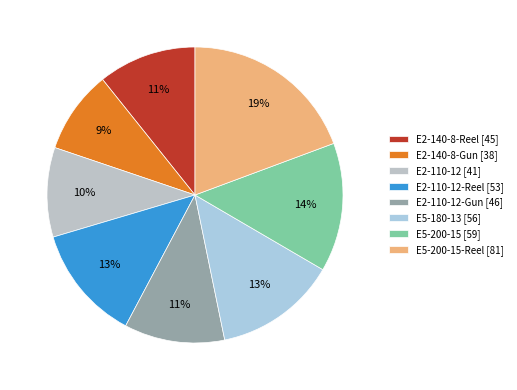

The E2-110-12-Gun [46] slice represents 11% of the pie. True or false?

True